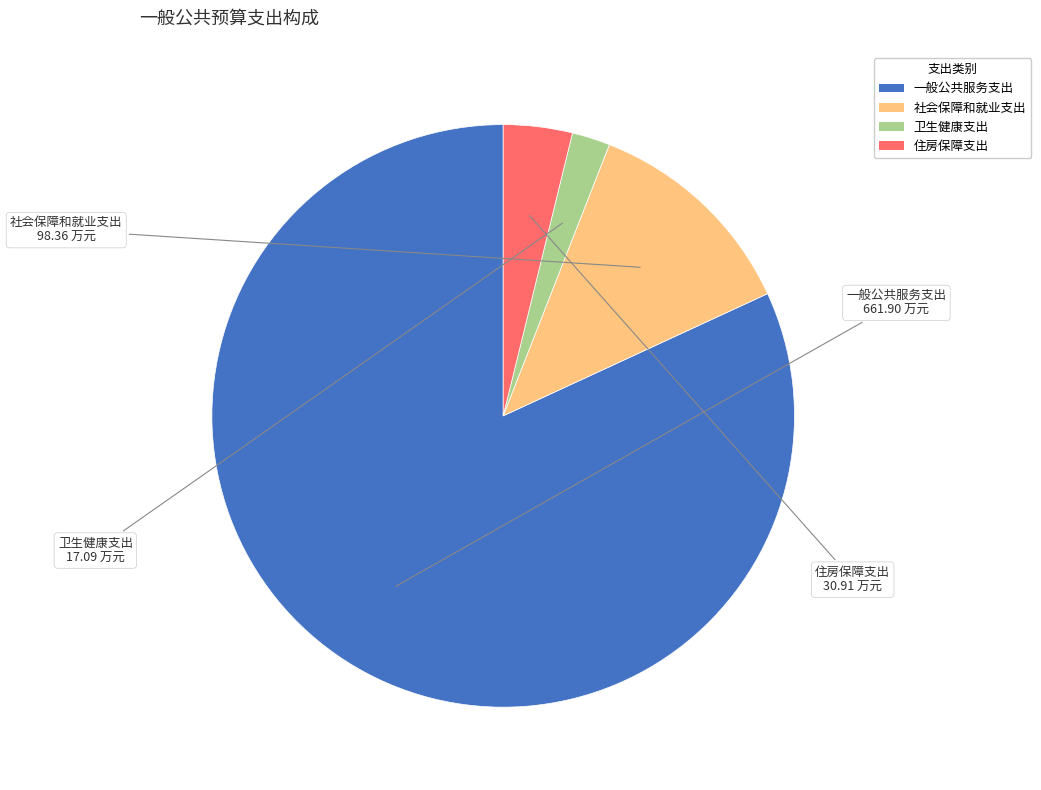

Which slice represents more than half of the pie?

一般公共服务支出